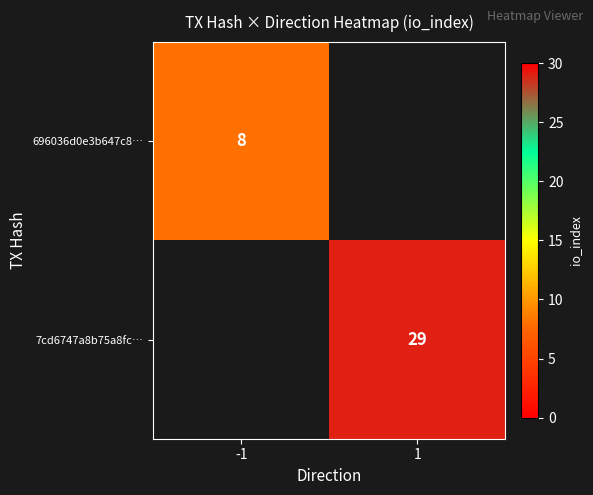

The 696036d0e3b647c8… series shows 2 at -1. True or false?

False